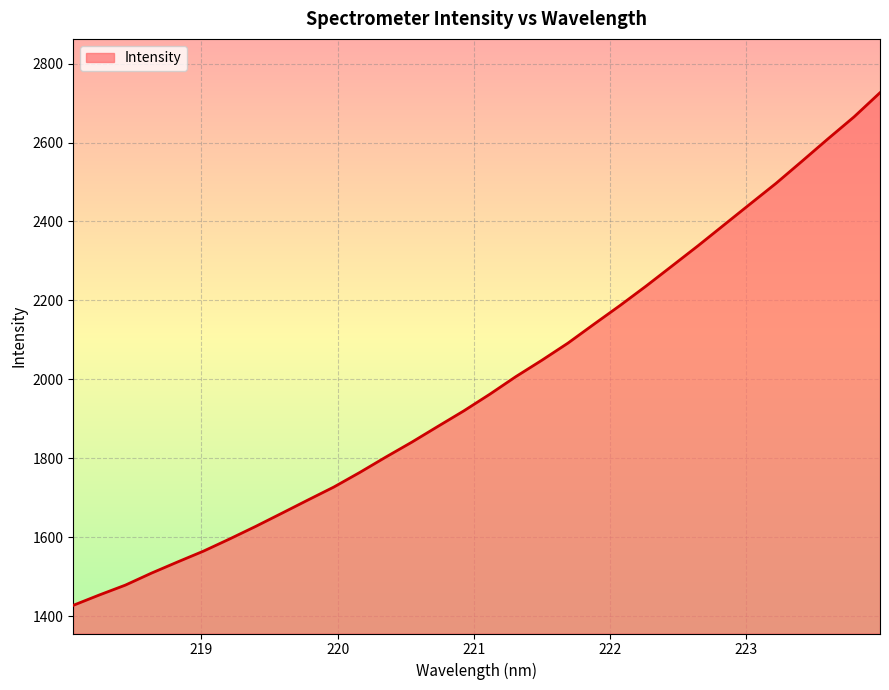

What is the difference between the maximum and minimum values?

1298.5